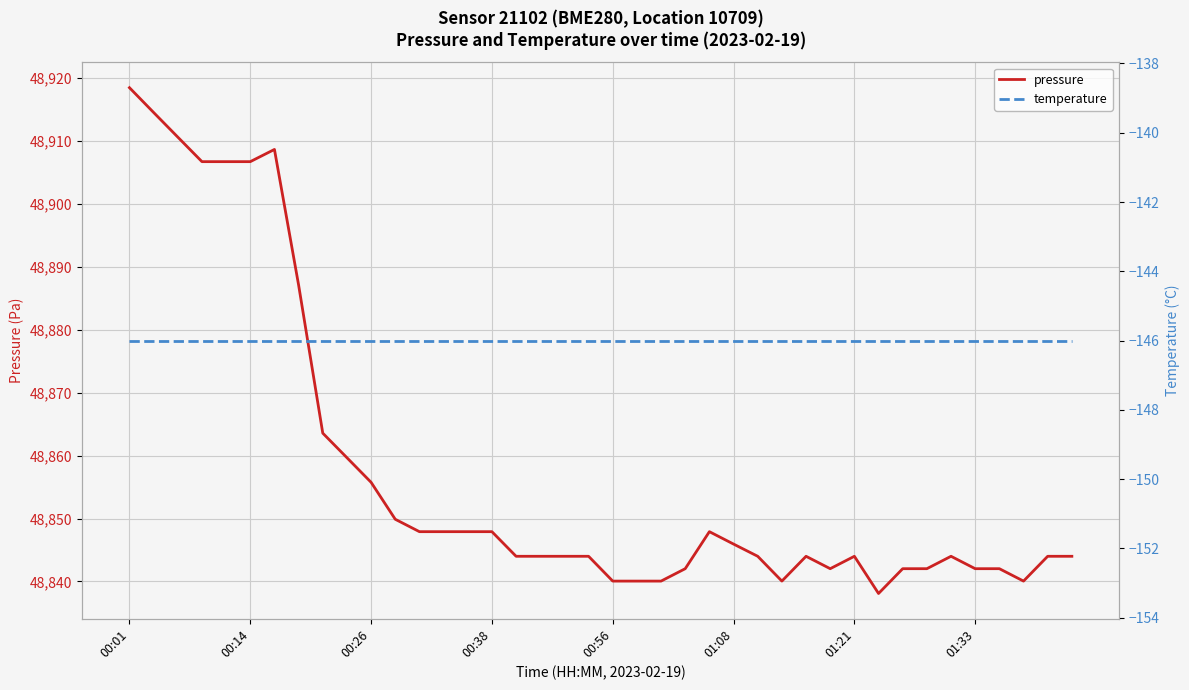

What is the average value of the pressure series?

48857.6